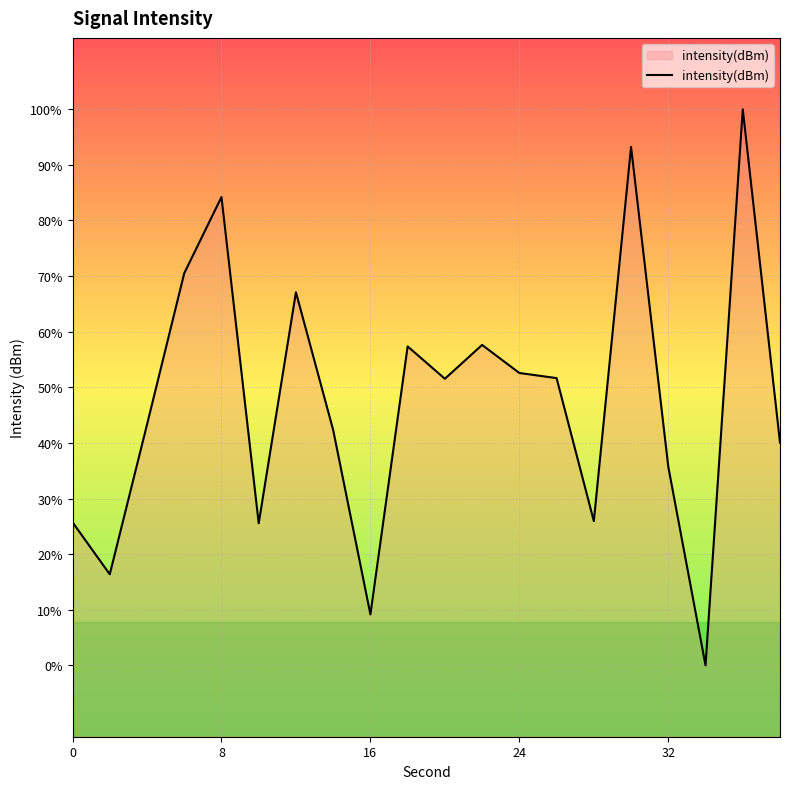

How many points are lower than both their immediate neighbors (excluding endpoints)?

6